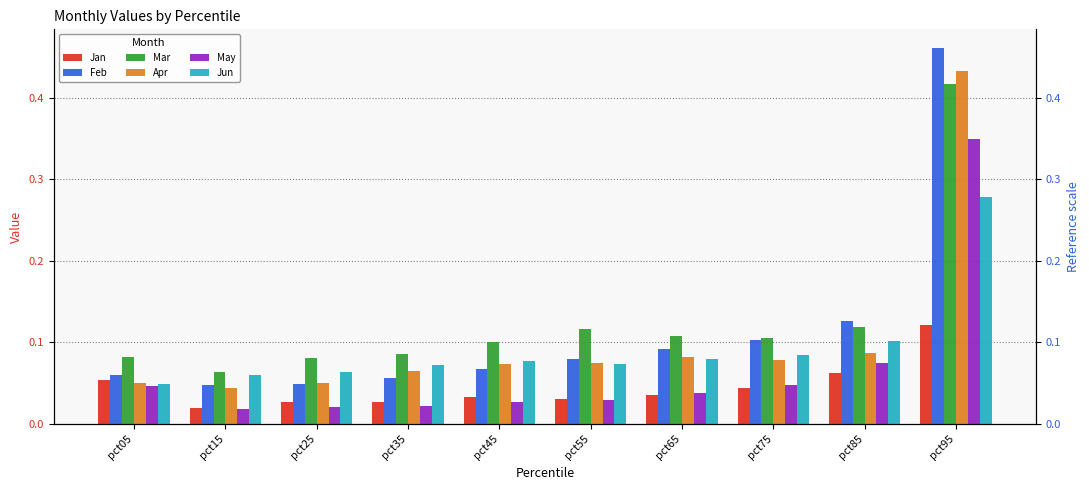

Where is Apr nearest to the value 0?

pct15